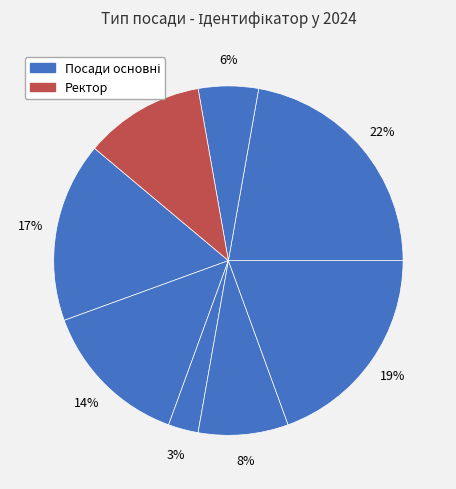

How many segments does this pie chart have?

8